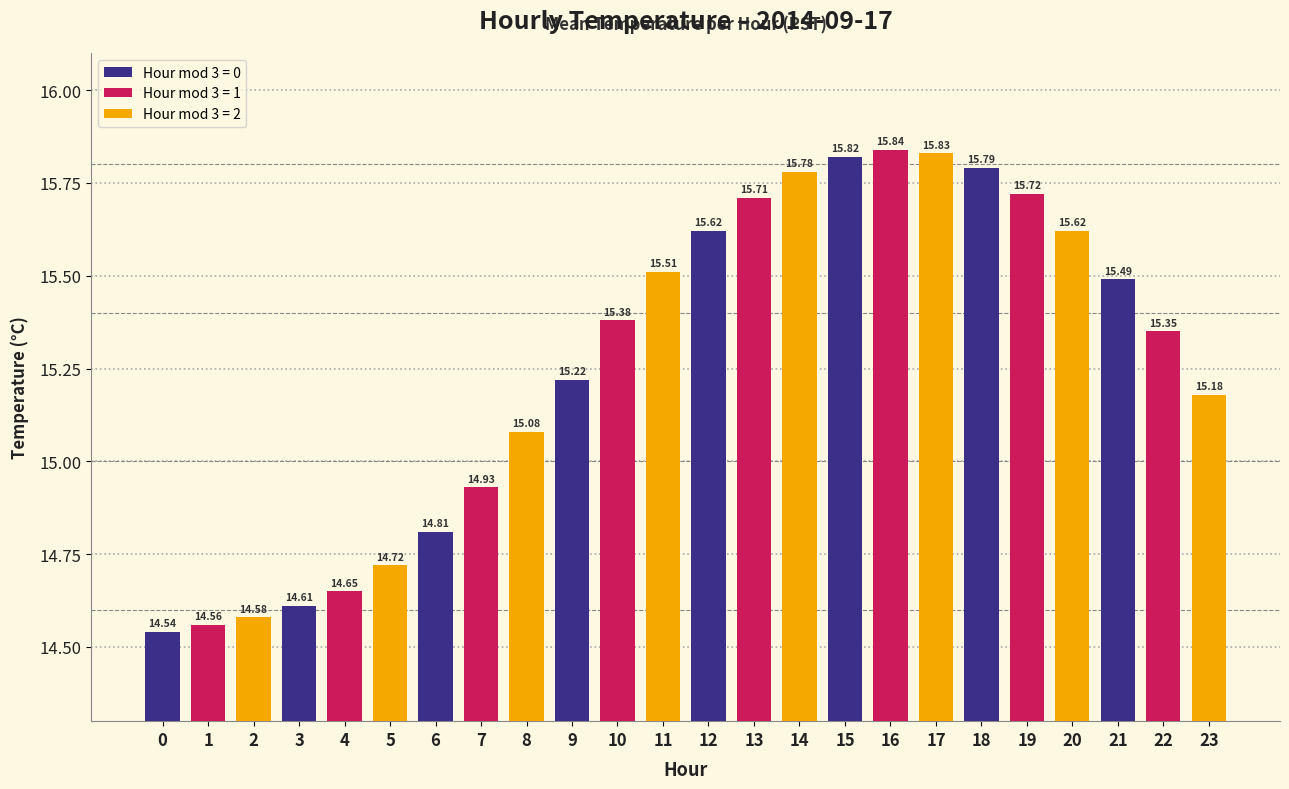

What is the sum of the values at 23 and 13?

30.9